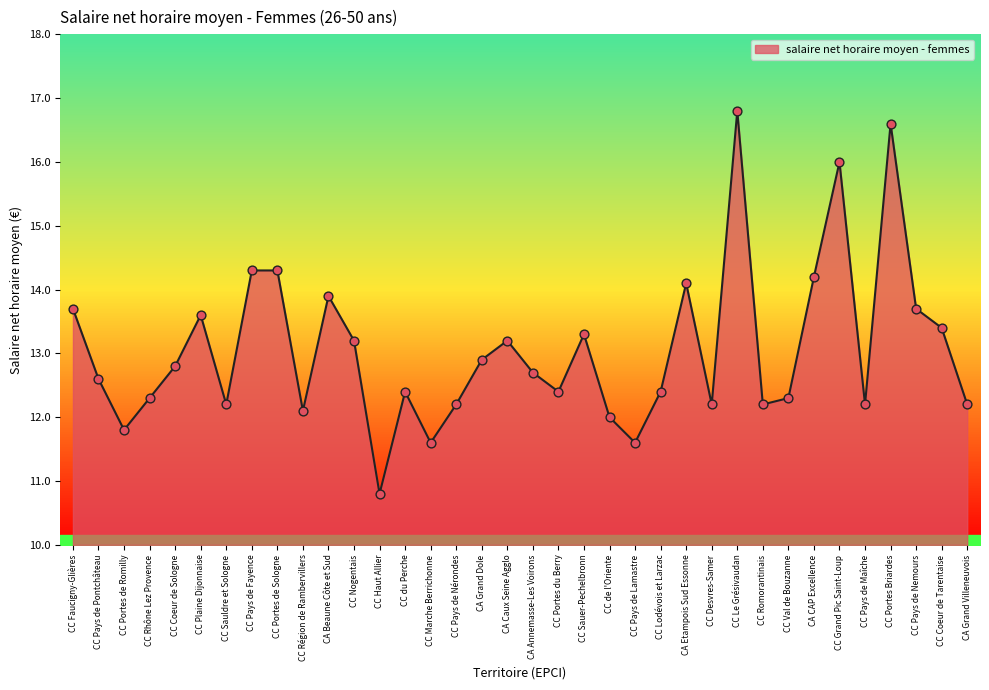

Which has a higher value, CA Etampois Sud Essonne or CC Haut Allier?

CA Etampois Sud Essonne